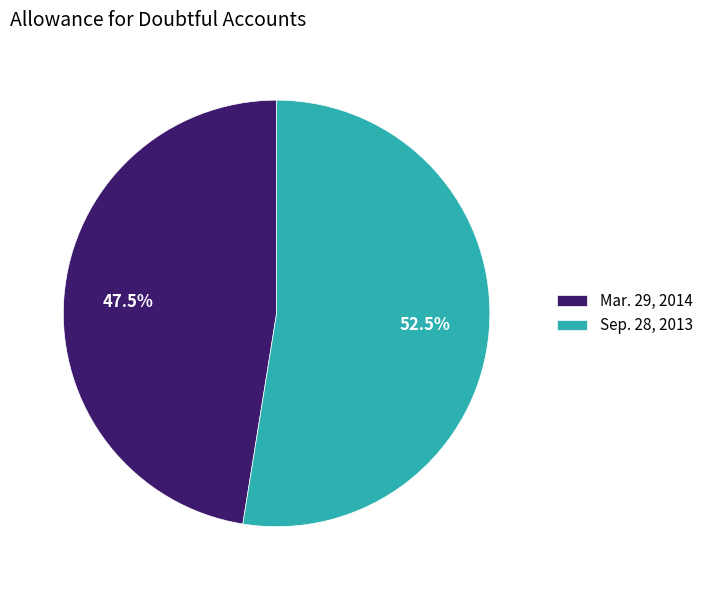

What percentage do Mar. 29, 2014 and Sep. 28, 2013 together represent?

100.0%